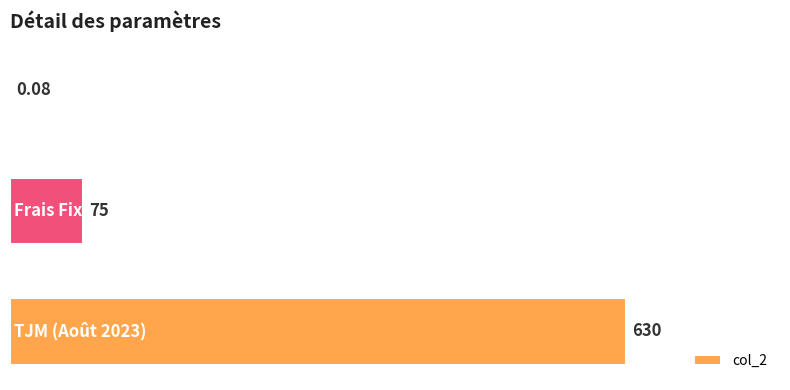

How many distinct data groups are displayed?

1